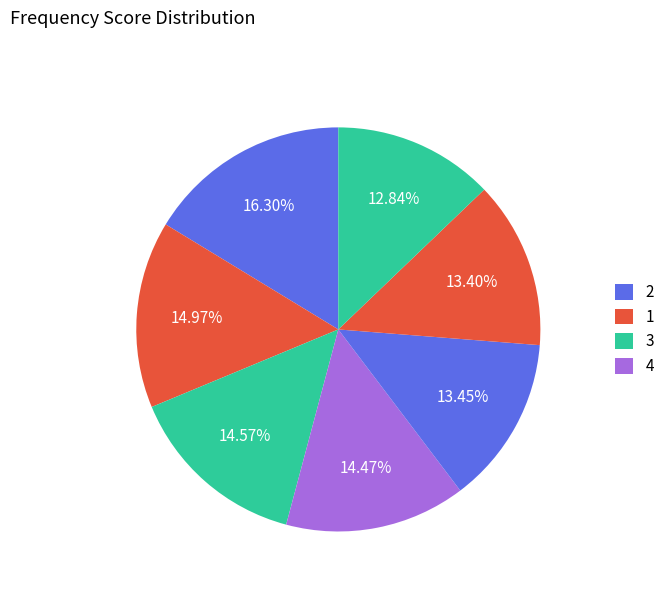

Count the number of slices in the pie.

7